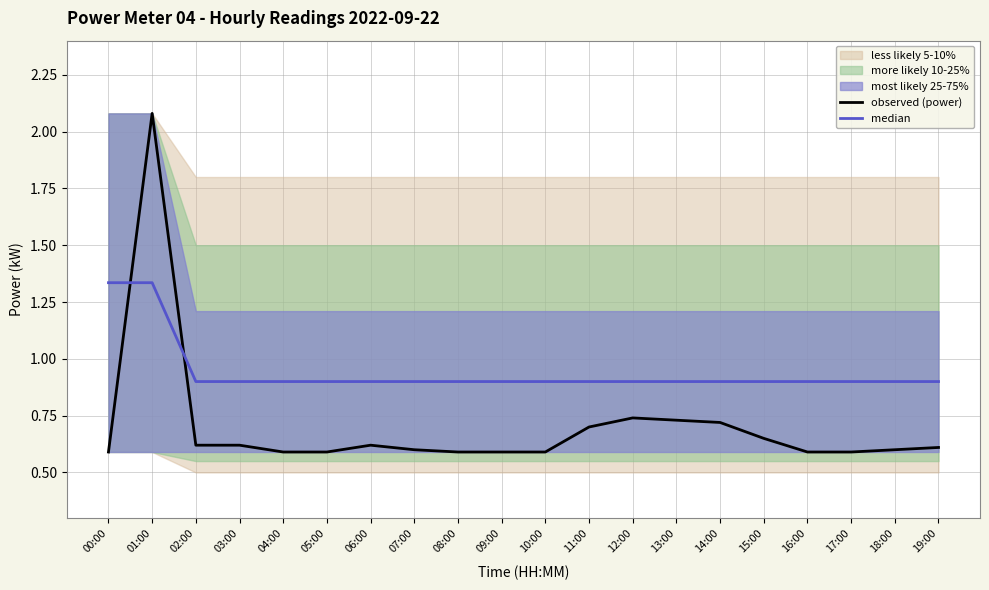

True or false: median has more than 1 interior local peaks.

False